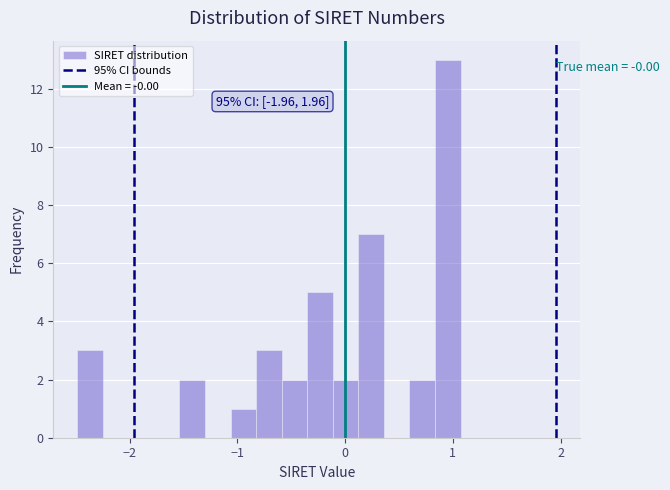

Read against the x-axis, roughly where is the centre of the tallest bar?

1.0